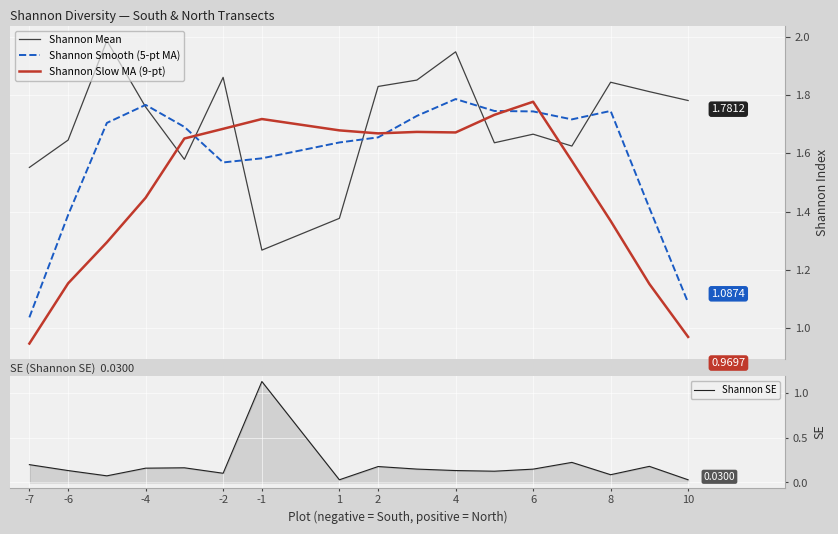

How many times do Shannon Slow MA (9-pt) and Shannon Smooth (5-pt MA) cross each other?

4